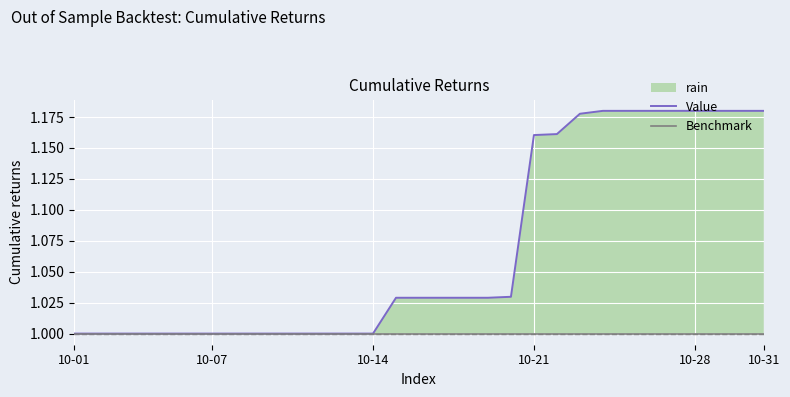

True or false: Value and Benchmark cross at least once.

False